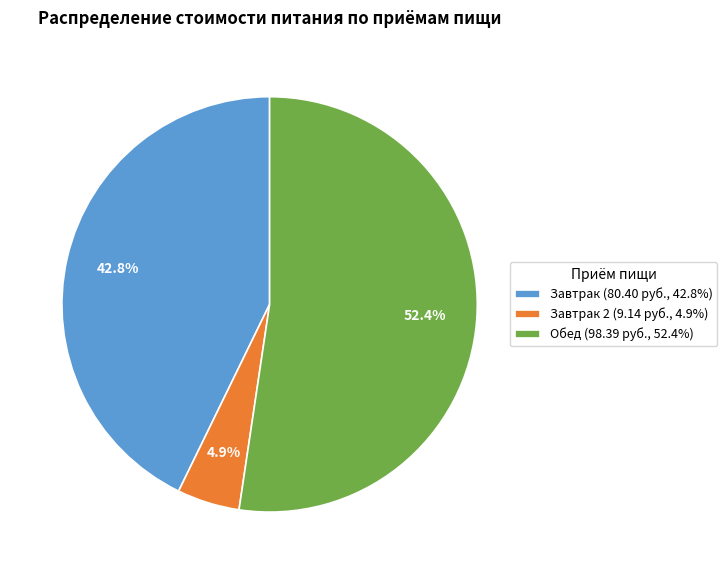

To the nearest percent, what is the average slice percentage?

33%